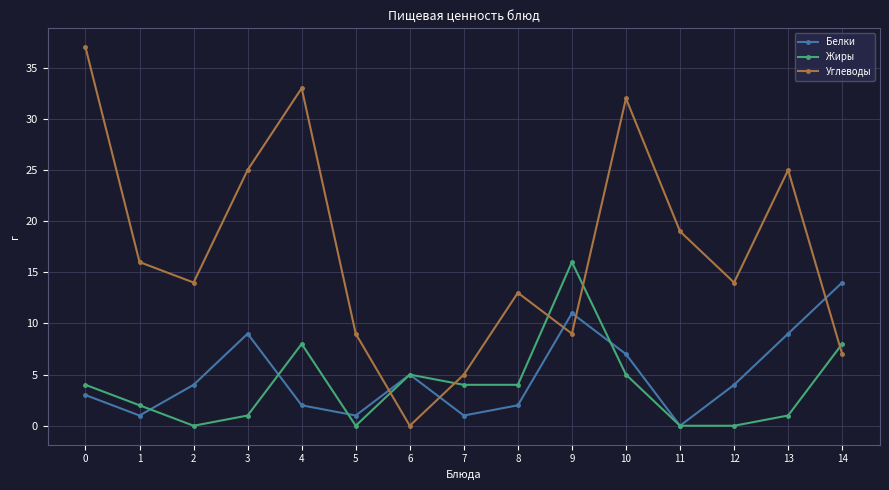

Reading left to right, extract all data points from this chart.

Белки: 3	1	4	9	2	1	5	1	2	11	7	0	4	9	14
Жиры: 4	2	0	1	8	0	5	4	4	16	5	0	0	1	8
Углеводы: 37	16	14	25	33	9	0	5	13	9	32	19	14	25	7